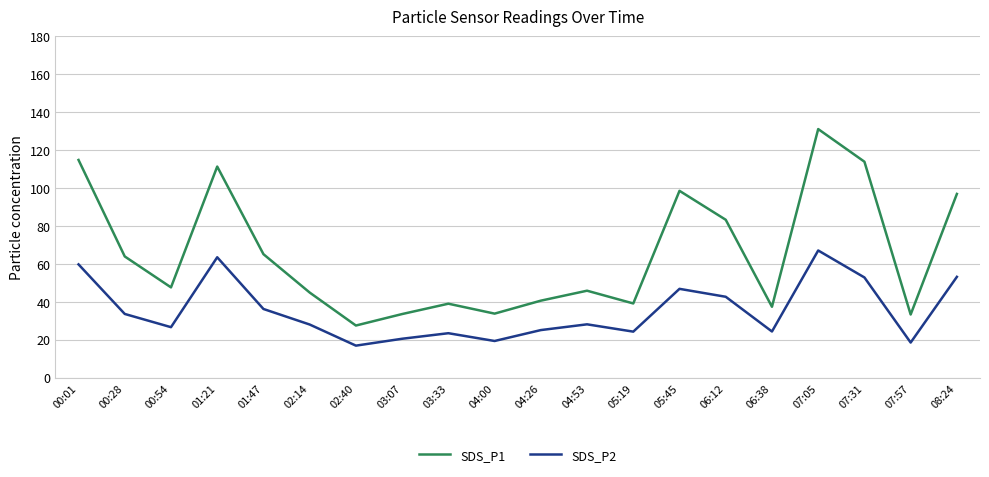

Is it true that SDS_P1 equals 183.4 at 07:31?

False